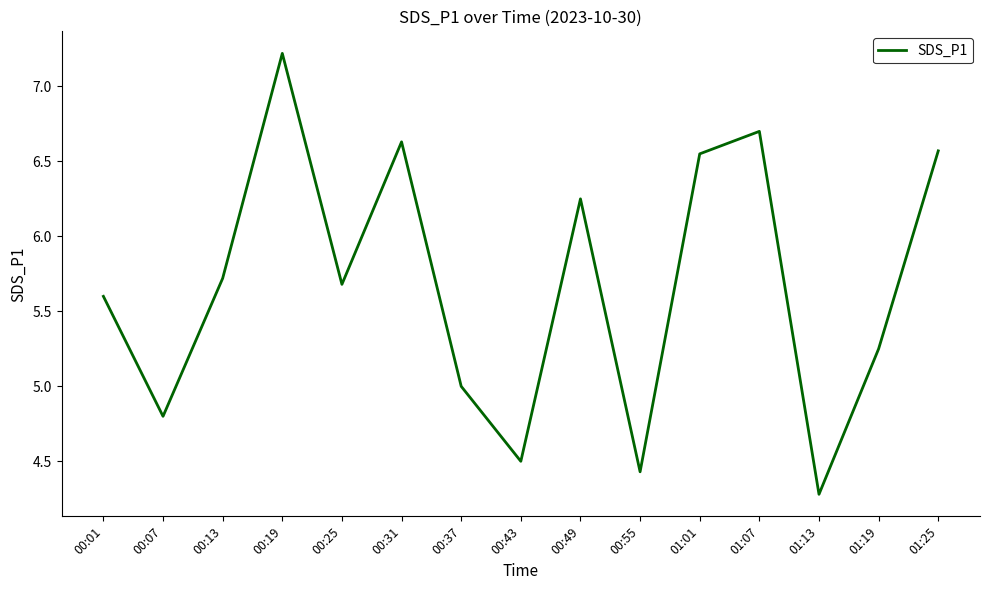

How many lines are shown in the chart?

1